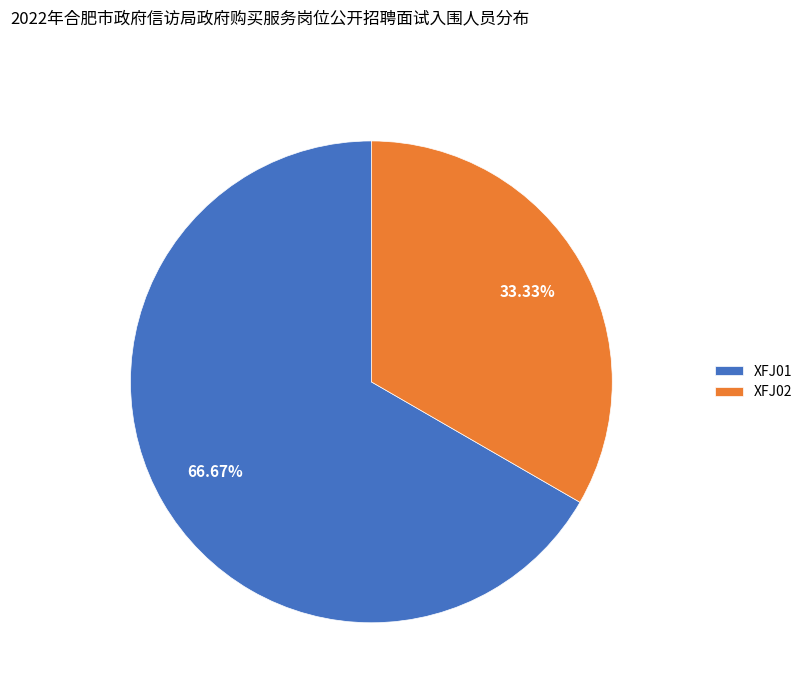

How many segments does this pie chart have?

2